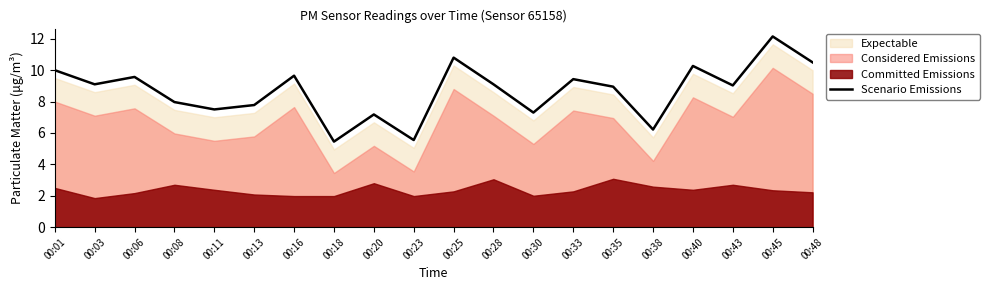

The value at 00:35 is 12.1. True or false?

False